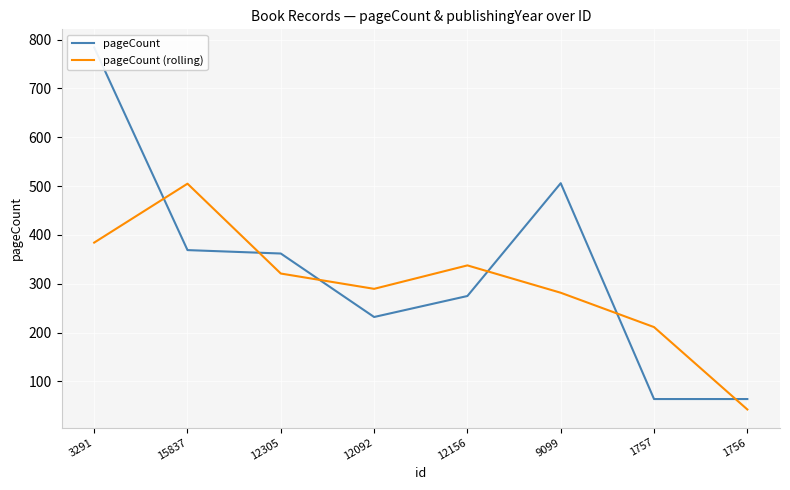

How many interior local valleys does the pageCount series have?

1